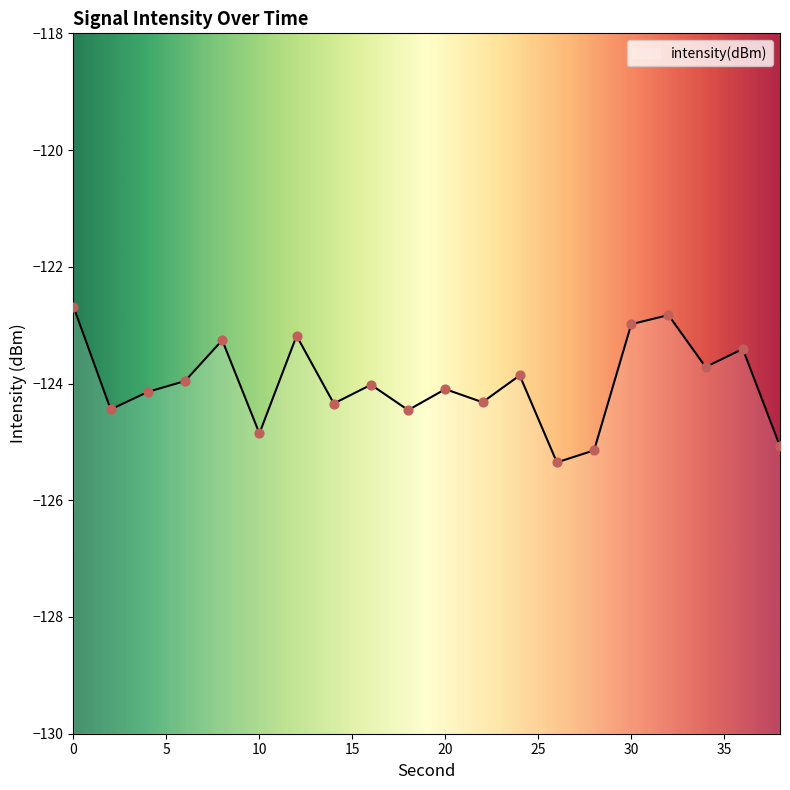

What is the change in value from 0 to 34?

-1.0